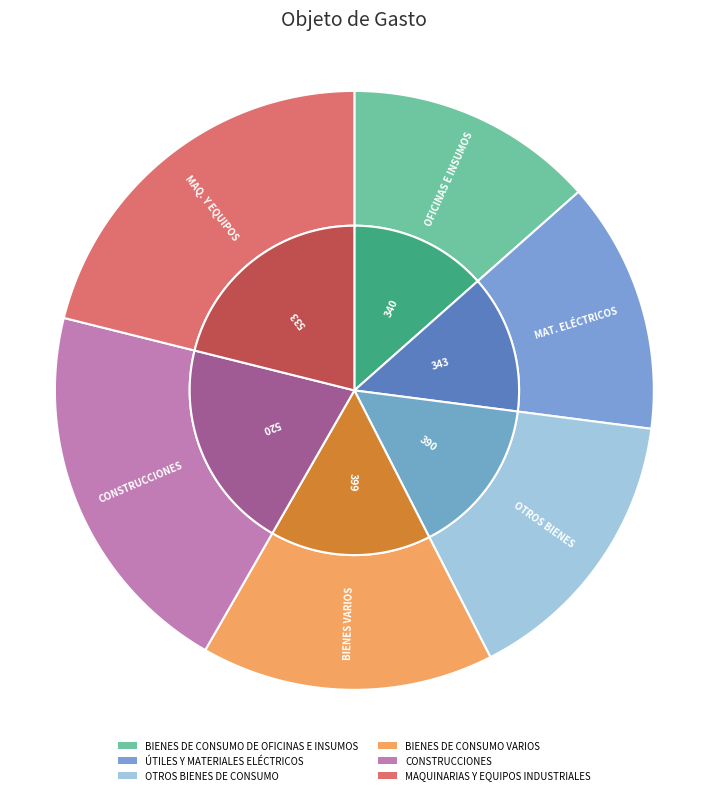

Does any single category account for the majority?

No